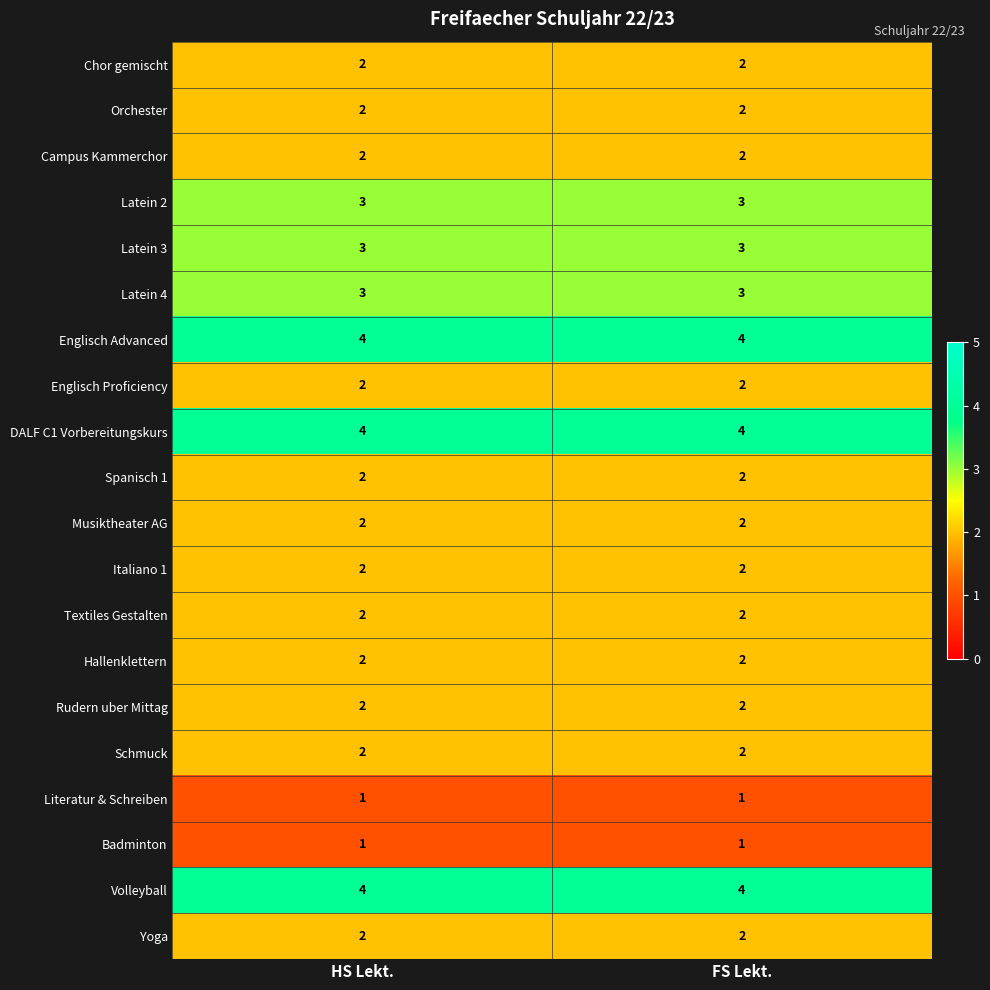

True or false: Englisch Proficiency has a value of 2 at FS Lekt..

True